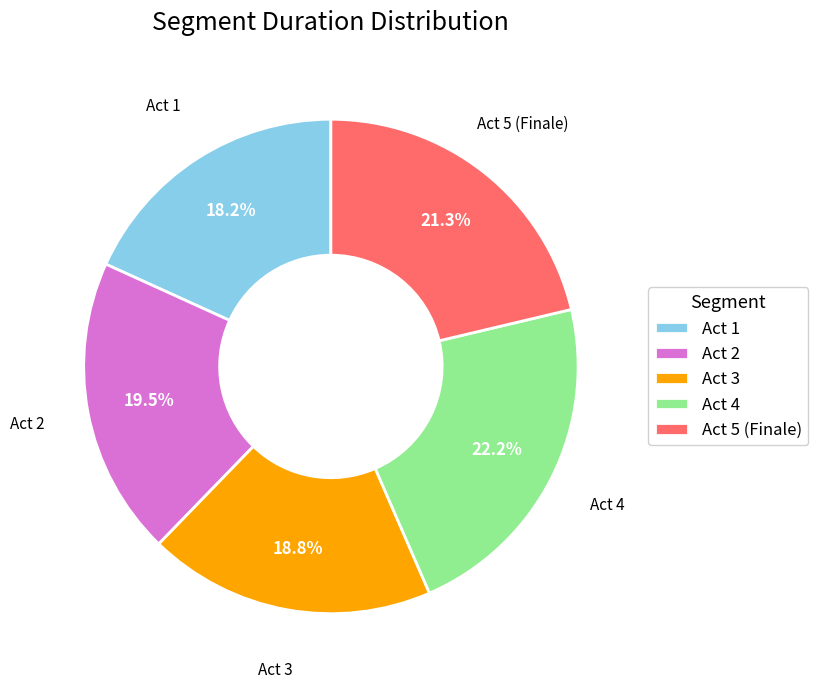

Rank the categories by value from highest to lowest.

Act 4, Act 5 (Finale), Act 2, Act 3, Act 1